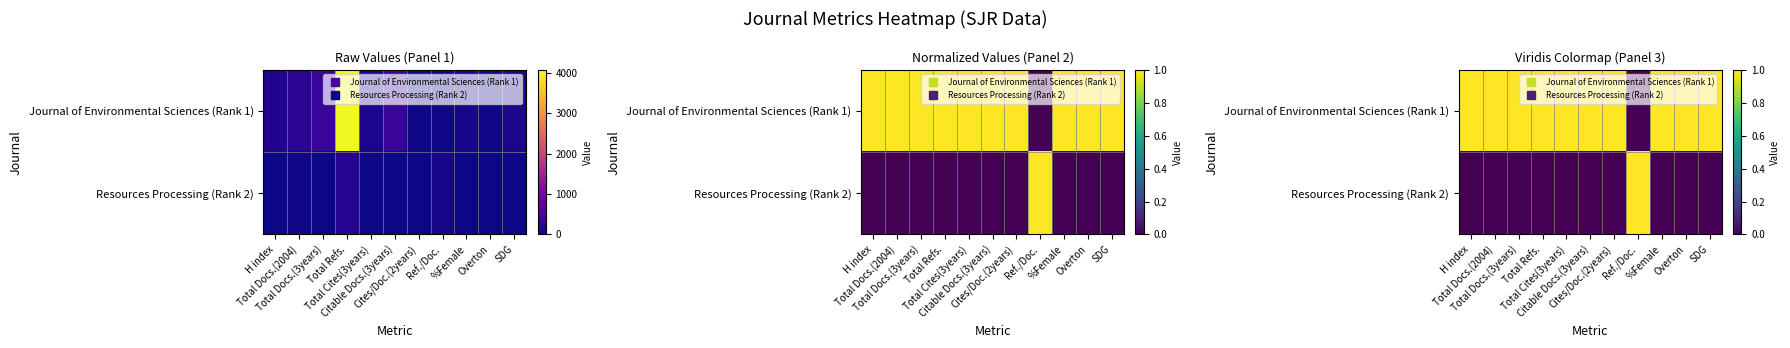

What is the highest value of the Resources Processing (Rank 2) series?

1